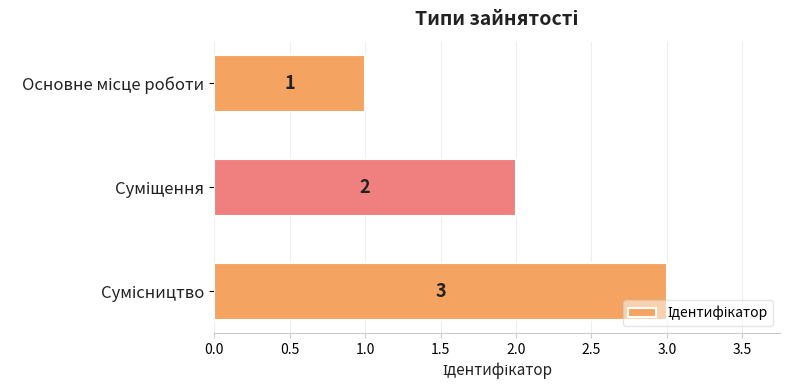

What is the value of the 3rd bar from the top?

3